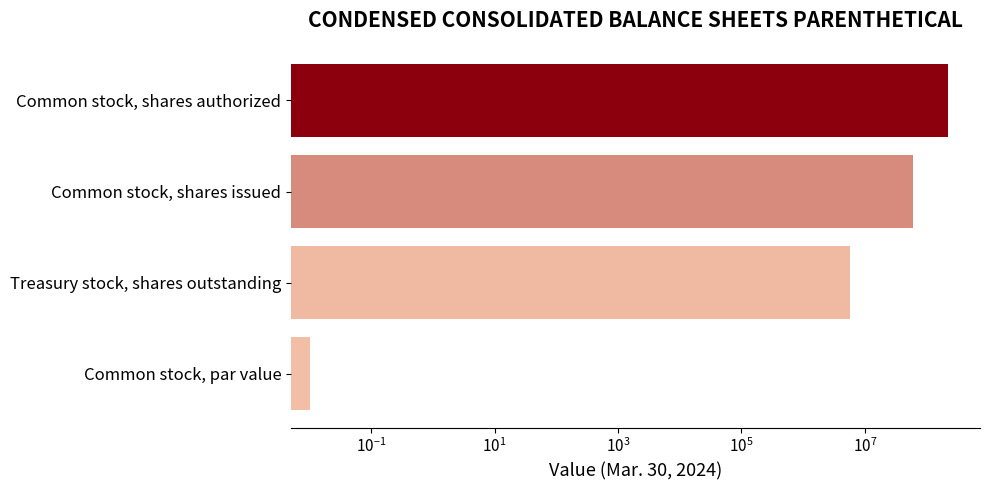

Is it true that the value at Common stock, par value is 0.0?

False